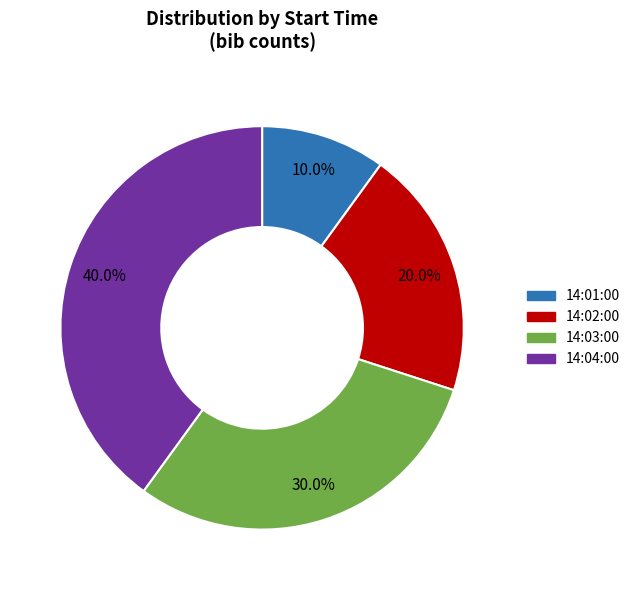

Which category has the biggest portion of the pie?

14:04:00